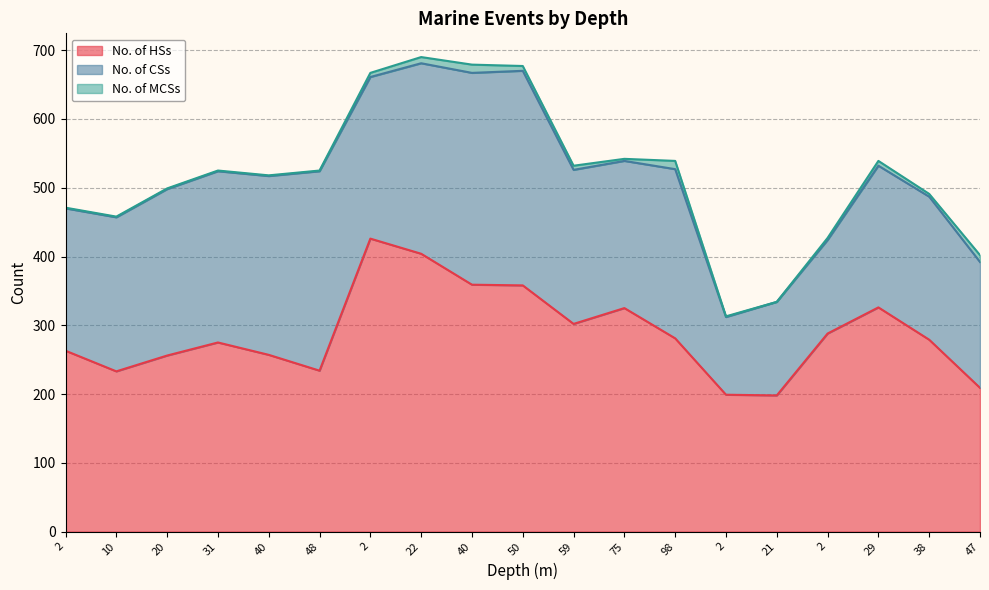

Which series changed the most between 50 and 59?

No. of CSs